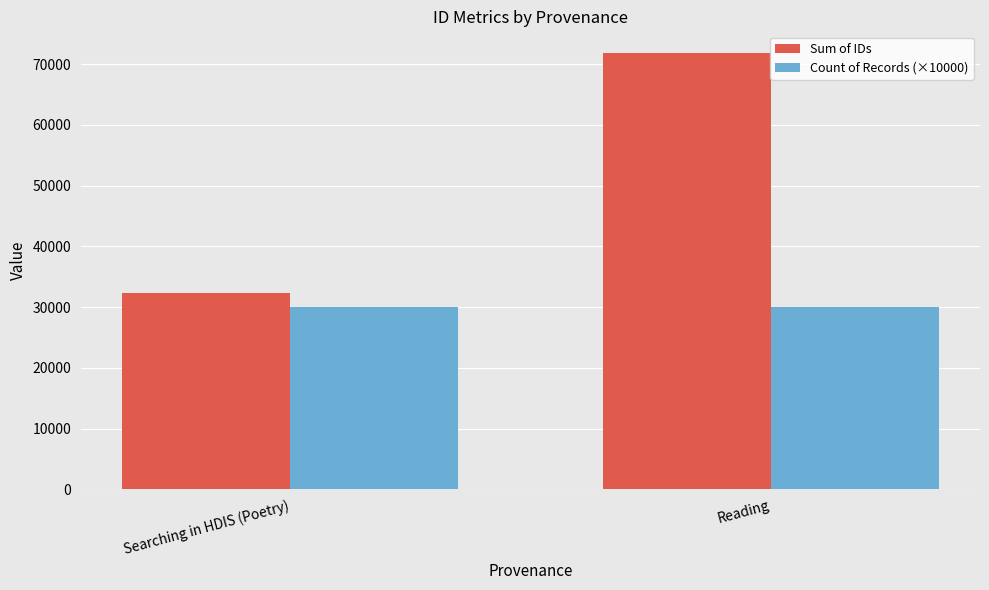

The Count of Records (×10000) series shows 30000 at Searching in HDIS (Poetry). True or false?

True